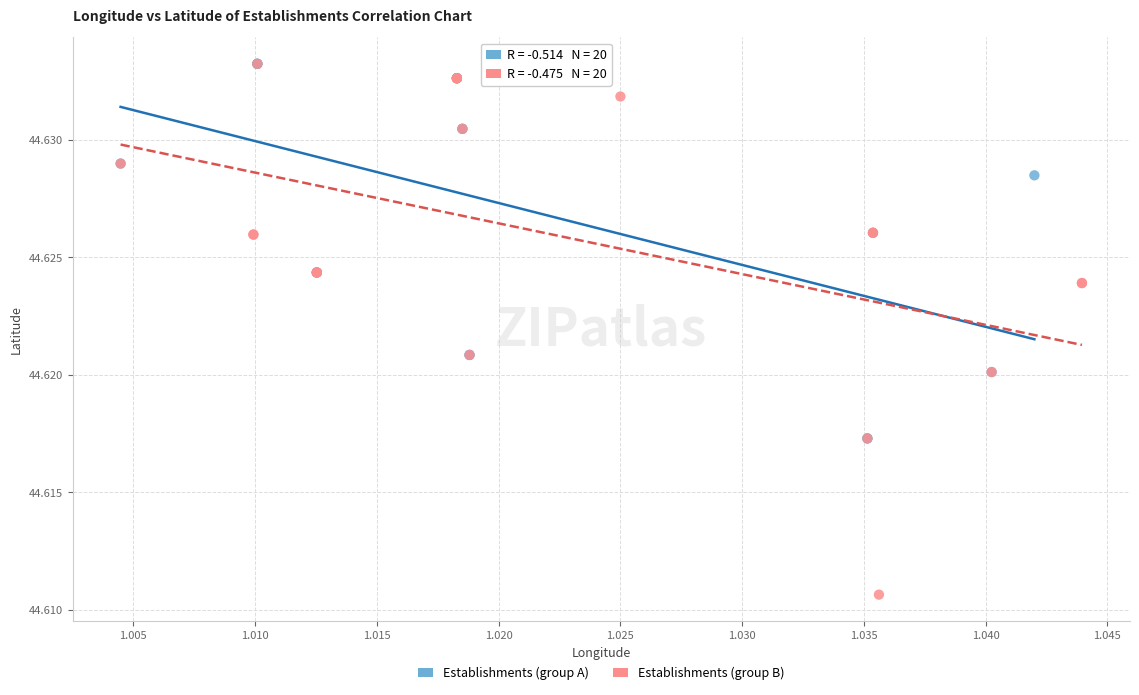

Which series reaches the minimum Y coordinate?

Establishments (group B)